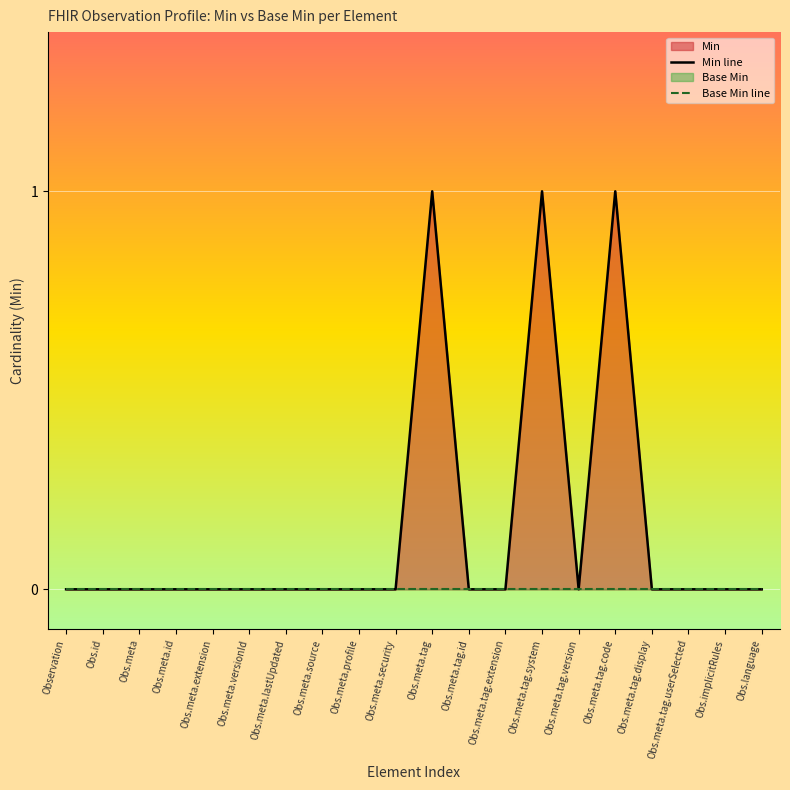

How many values in Min line are above zero?

3